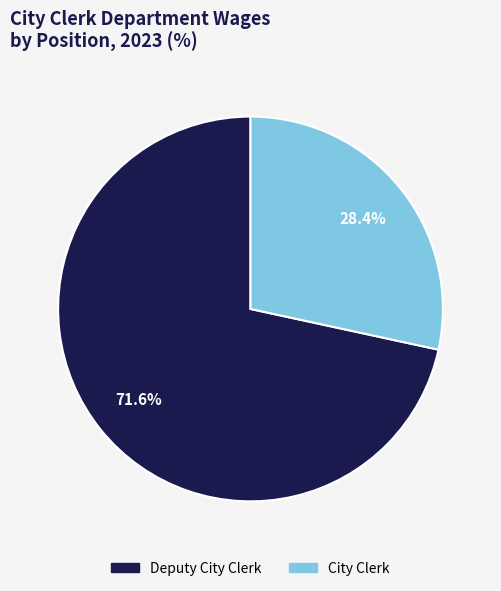

True or false: Deputy City Clerk accounts for 72% of the total.

True